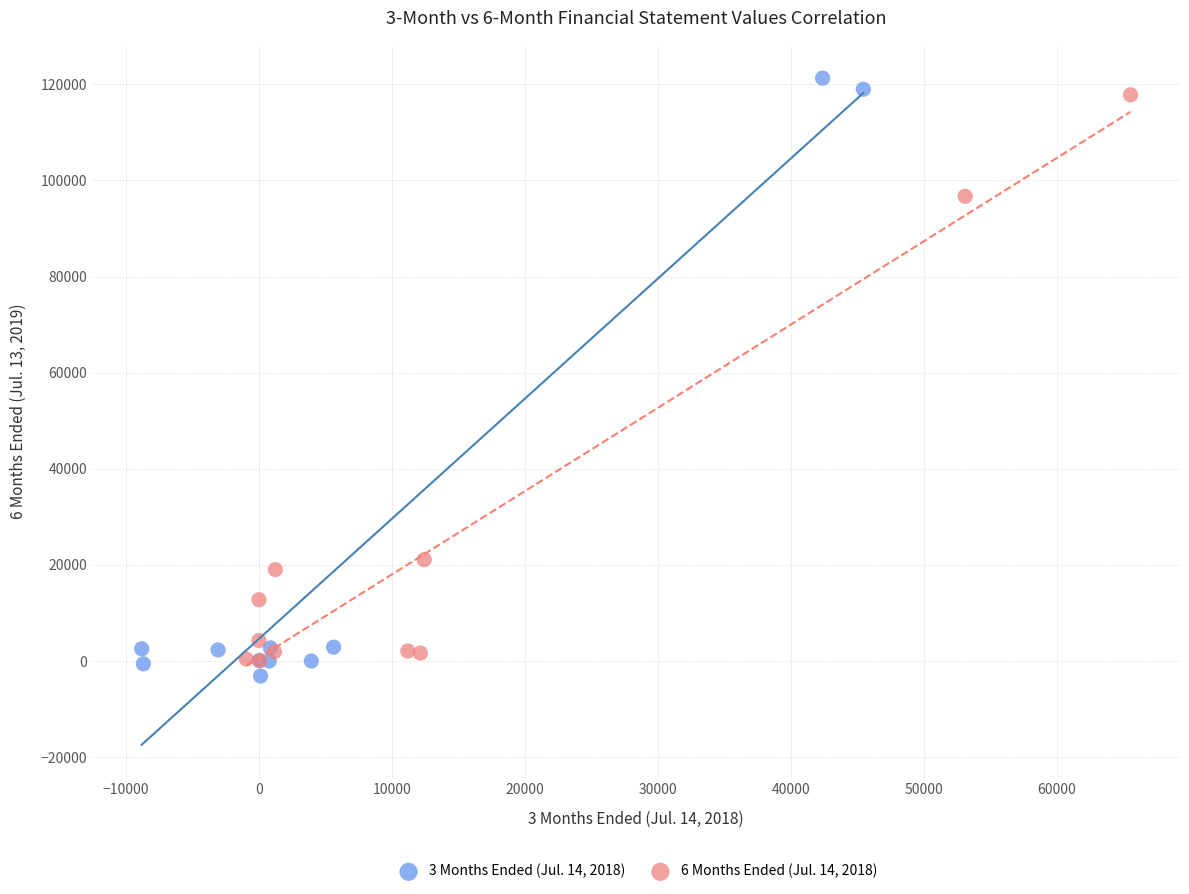

Which series has the largest Y range (max minus min)?

3 Months Ended (Jul. 14, 2018)